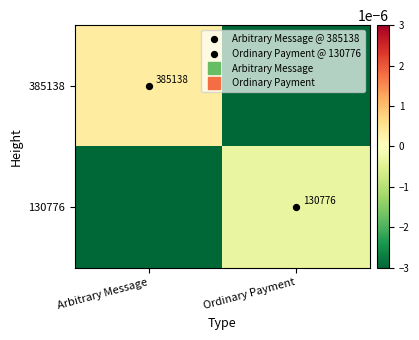

At which label is 130776 closest to 0?

Ordinary Payment